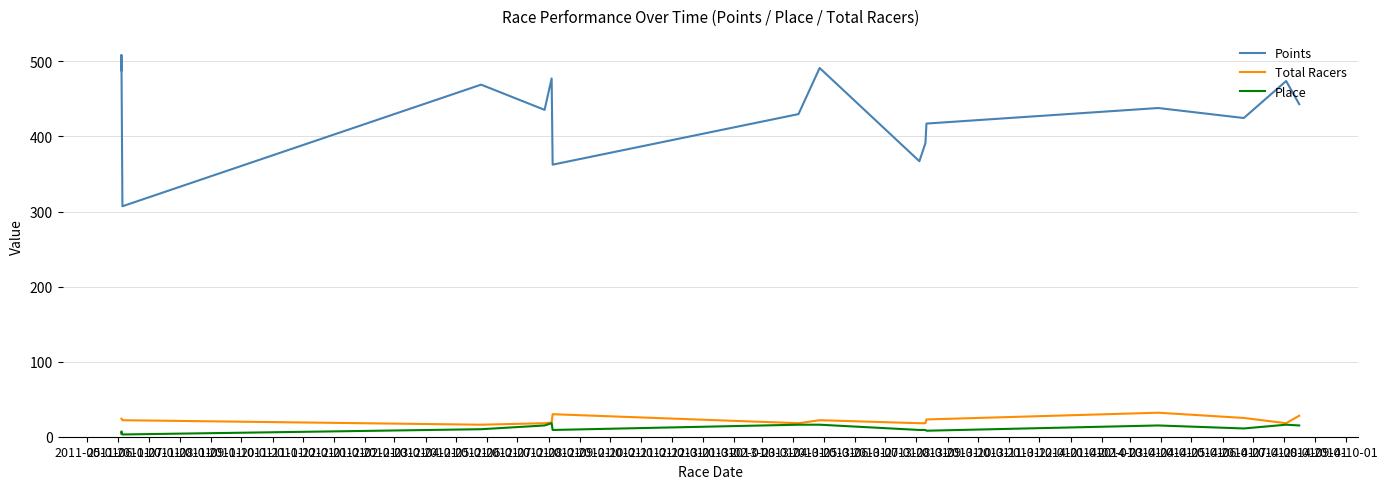

At which label does Points first exceed 437?

2011-05-01